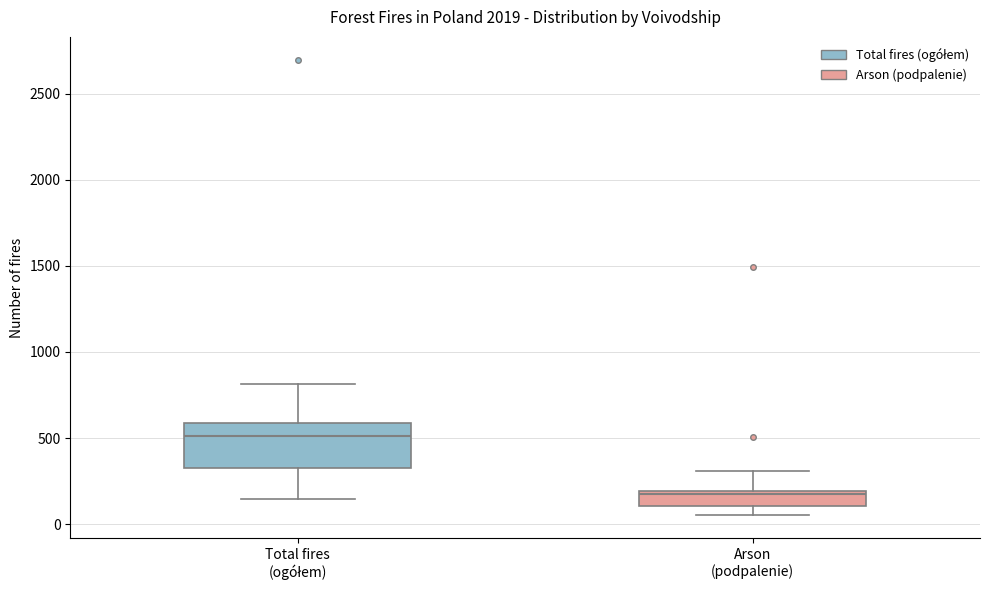

Where is the lower edge of the box for Arson (podpalenie) on the y-axis? The values are not printed on the chart, so give them approximately, as read against the axis.

100